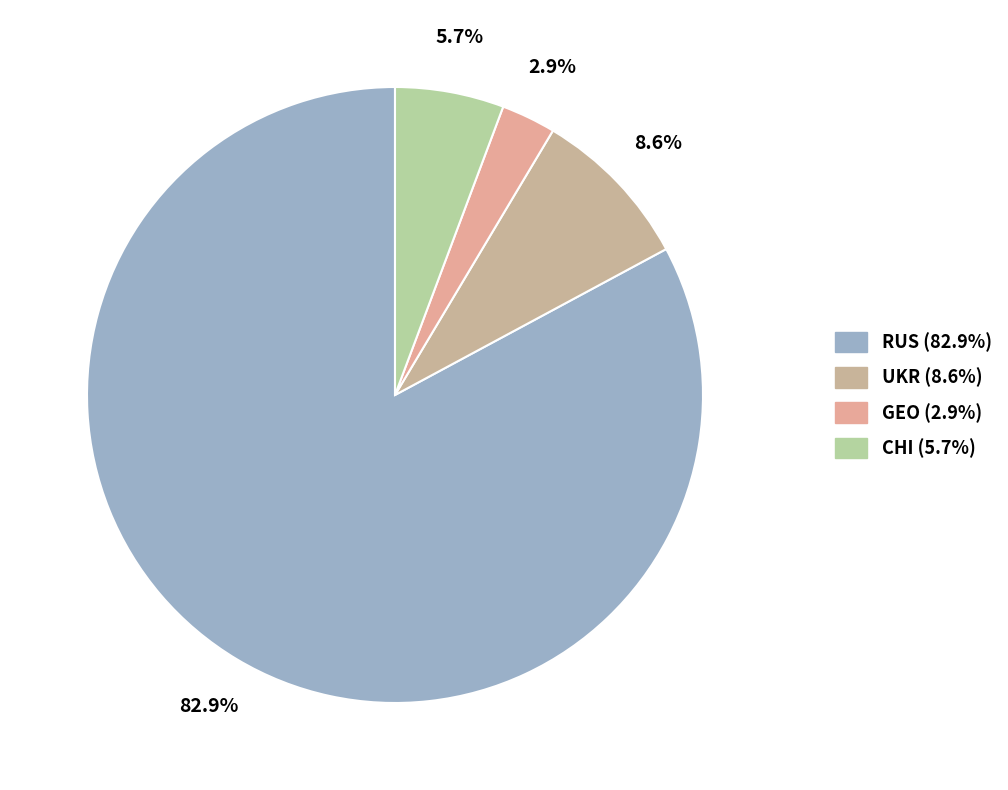

Rank the categories by value from highest to lowest.

RUS (82.9%), UKR (8.6%), CHI (5.7%), GEO (2.9%)